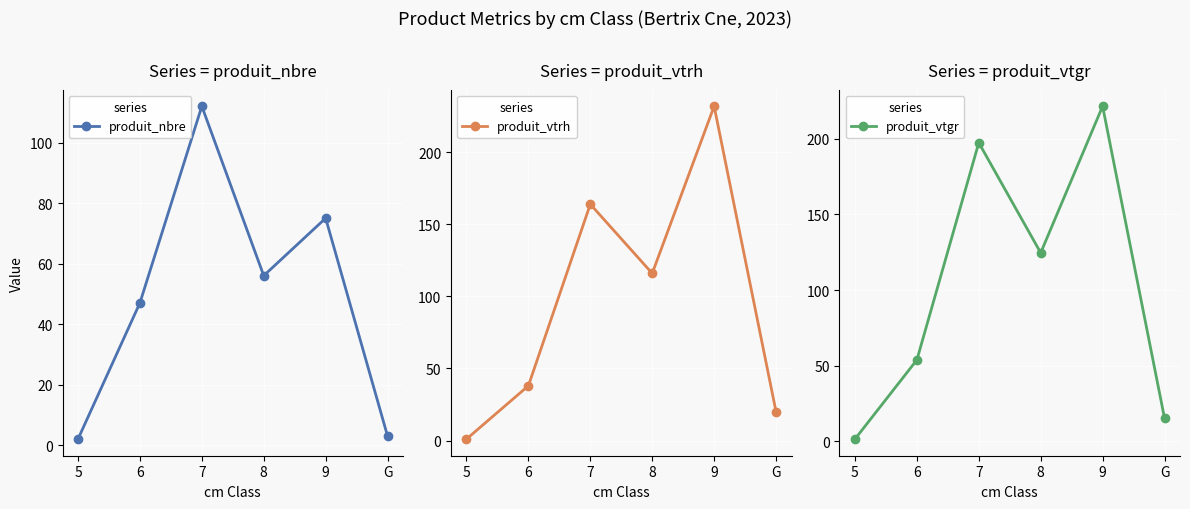

What is the difference between the highest and lowest values at 7?

85.3